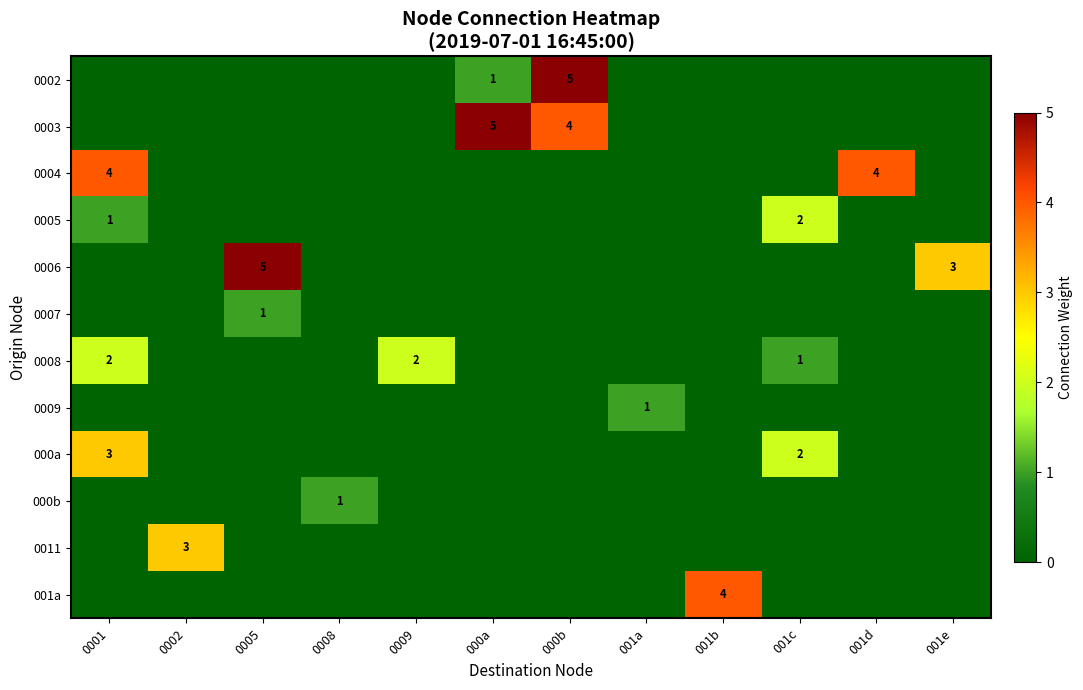

Is it true that 0004 equals 6 at 001d?

False